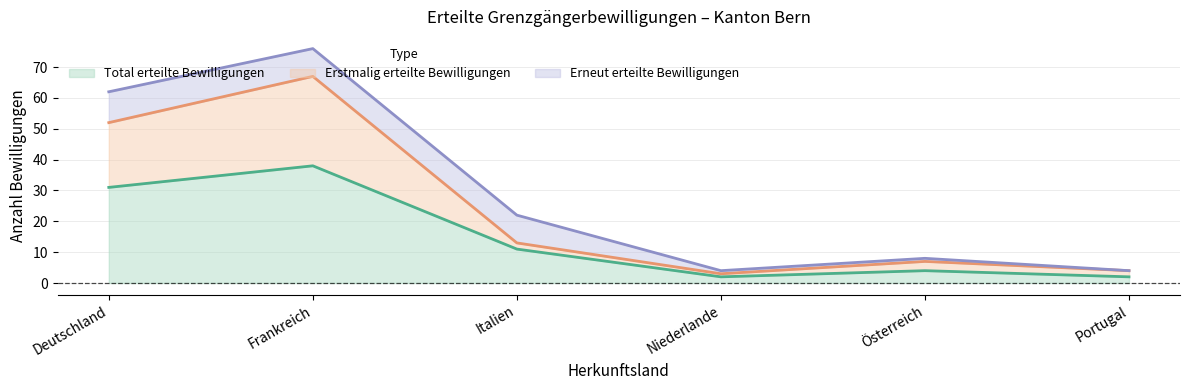

True or false: Total erteilte Bewilligungen and Erstmalig erteilte Bewilligungen cross at least once.

False